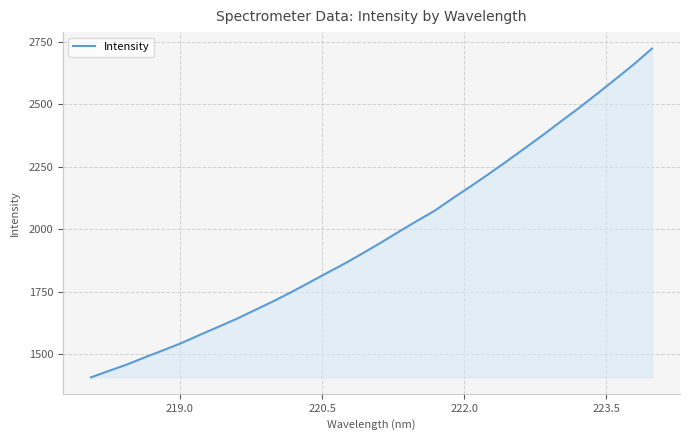

What is the smallest value displayed?

1407.0